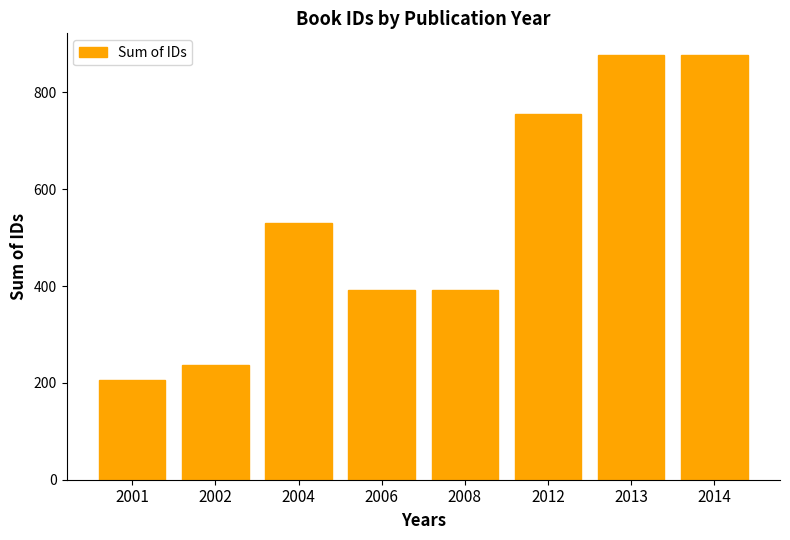

How many categories are shown in the chart?

8